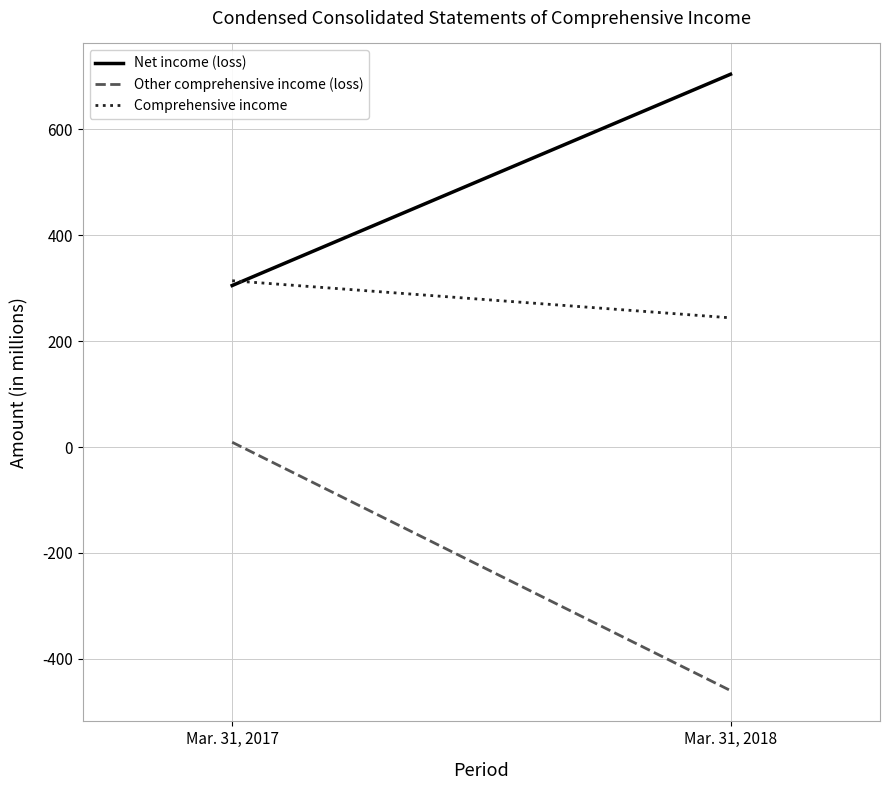

Read the Net income (loss) value at Mar. 31, 2017.

305